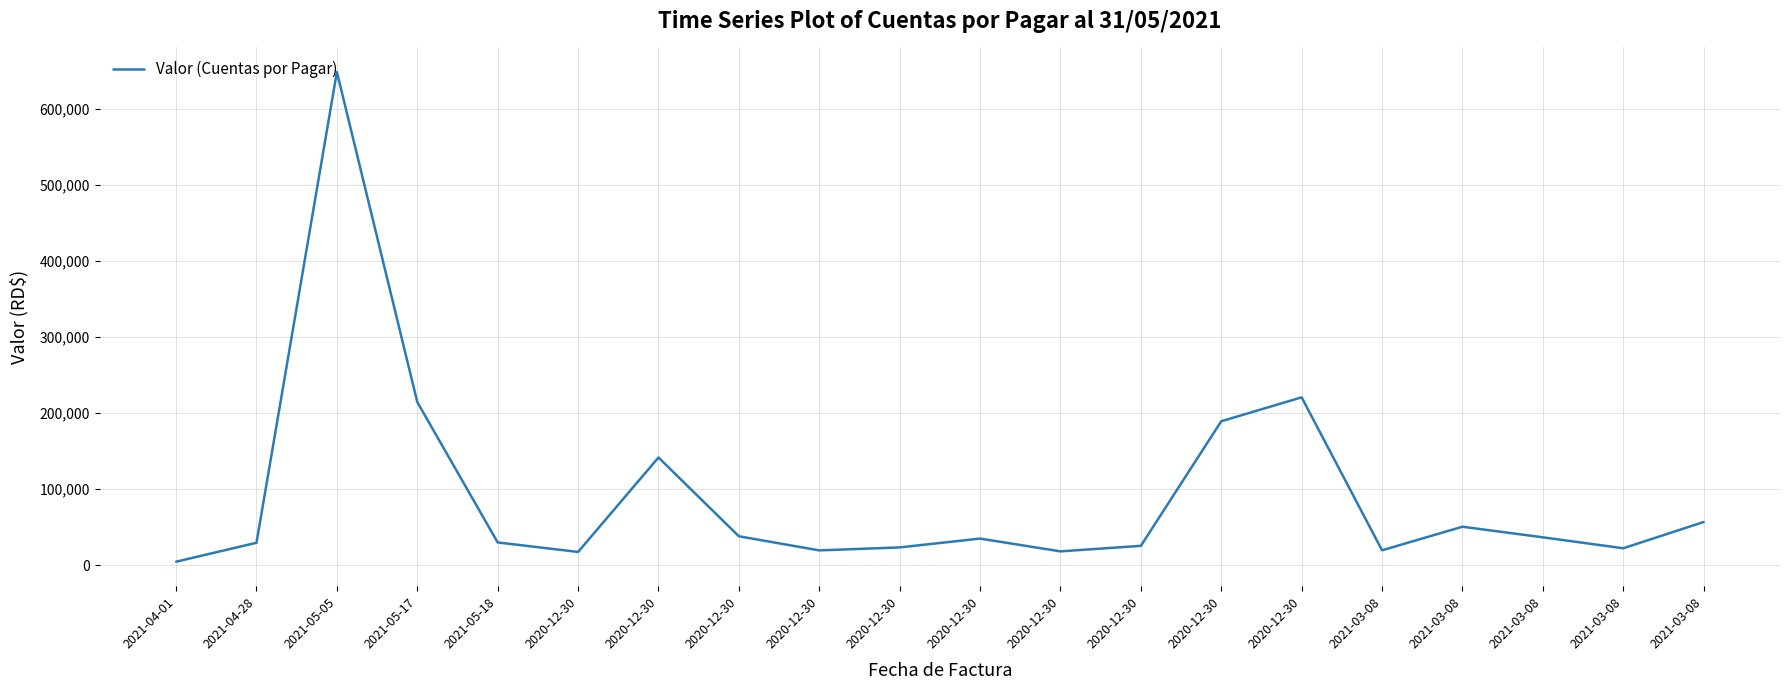

Reading left to right, what are all the values shown in this chart?

2021-04-01=4568.0	2021-04-28=29500.0	2021-05-05=649071.4	2021-05-17=214628.2	2021-05-18=29913.0	2020-12-30=17409.5	2020-12-30=141694.6	2020-12-30=38026.1	2020-12-30=19446.4	2020-12-30=23374.1	2020-12-30=34994.3	2020-12-30=18156.1	2020-12-30=25425.3	2020-12-30=189382.5	2020-12-30=220851.4	2021-03-08=19581.6	2021-03-08=50586.5	2021-03-08=36645.2	2021-03-08=22241.3	2021-03-08=56781.3